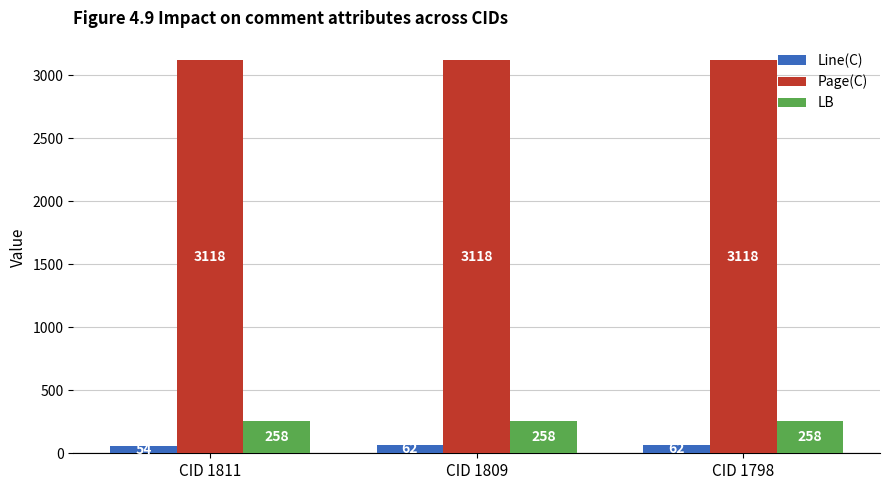

Are the bars horizontal?

No